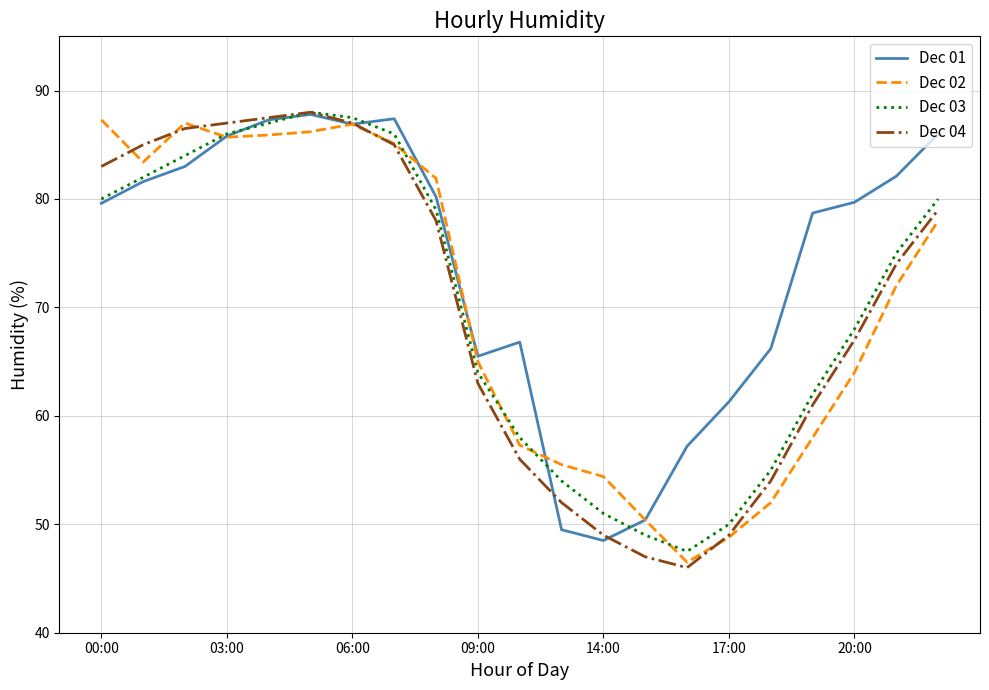

What is the highest value of the Dec 01 series?

87.8